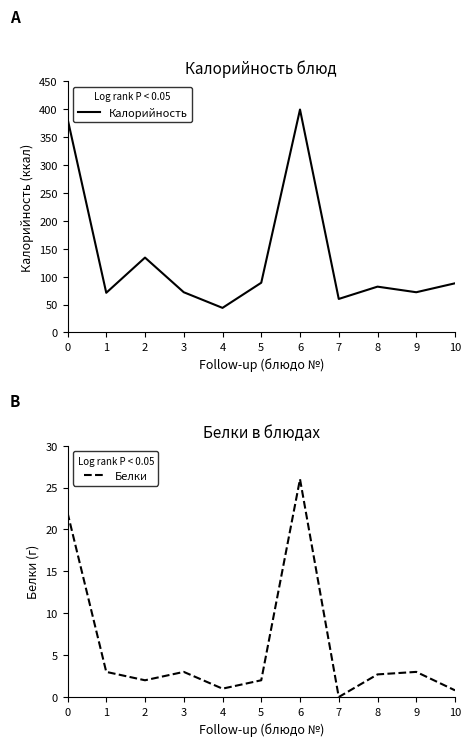

How many lines are shown in the chart?

2